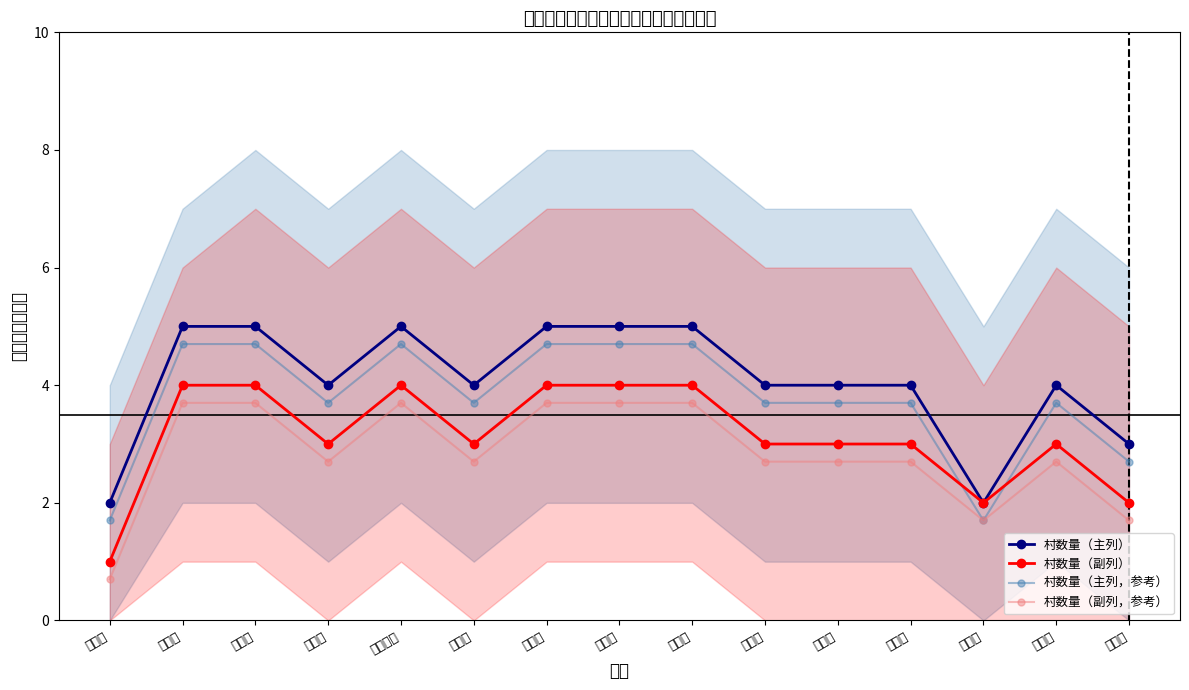

What is the sum of the 村数量（副列，参考） values at 大屯镇 and 庄里镇?

6.4